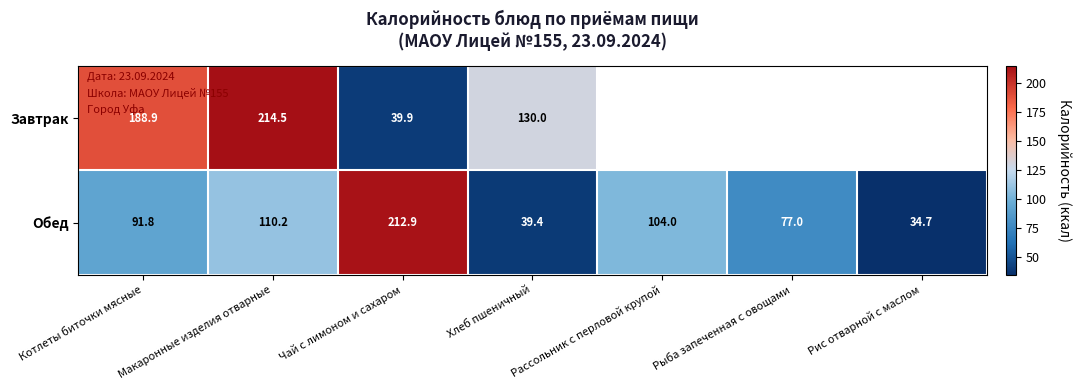

Between Макаронные изделия отварные and Хлеб пшеничный, which series saw the biggest shift?

Завтрак